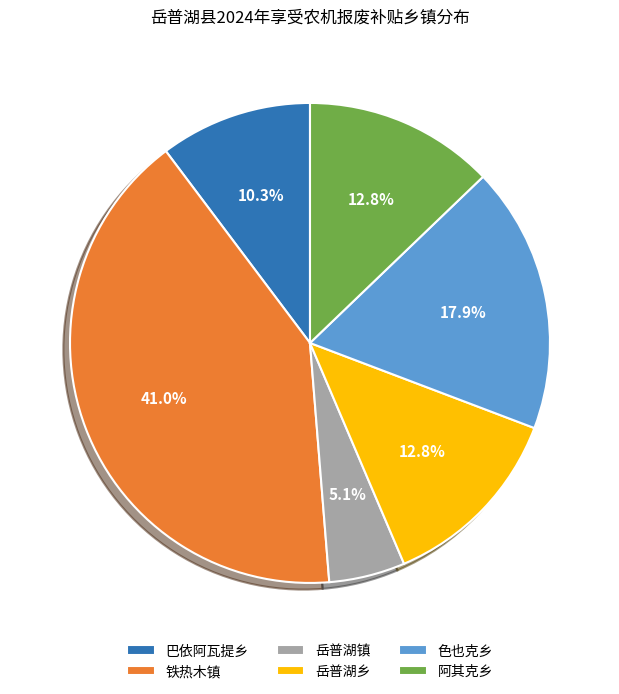

Is there any slice that represents more than half of the pie?

No